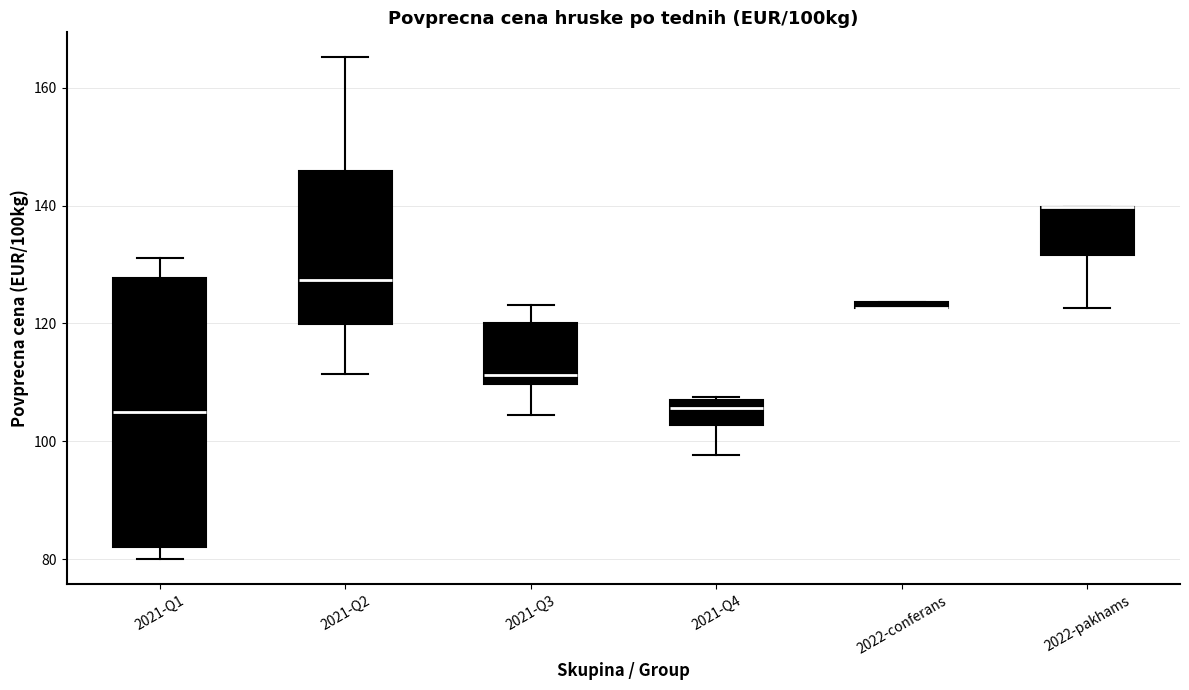

Where does the lower whisker of the box for 2021-Q2 end on the y-axis? The values are not printed on the chart, so give them approximately, as read against the axis.

112